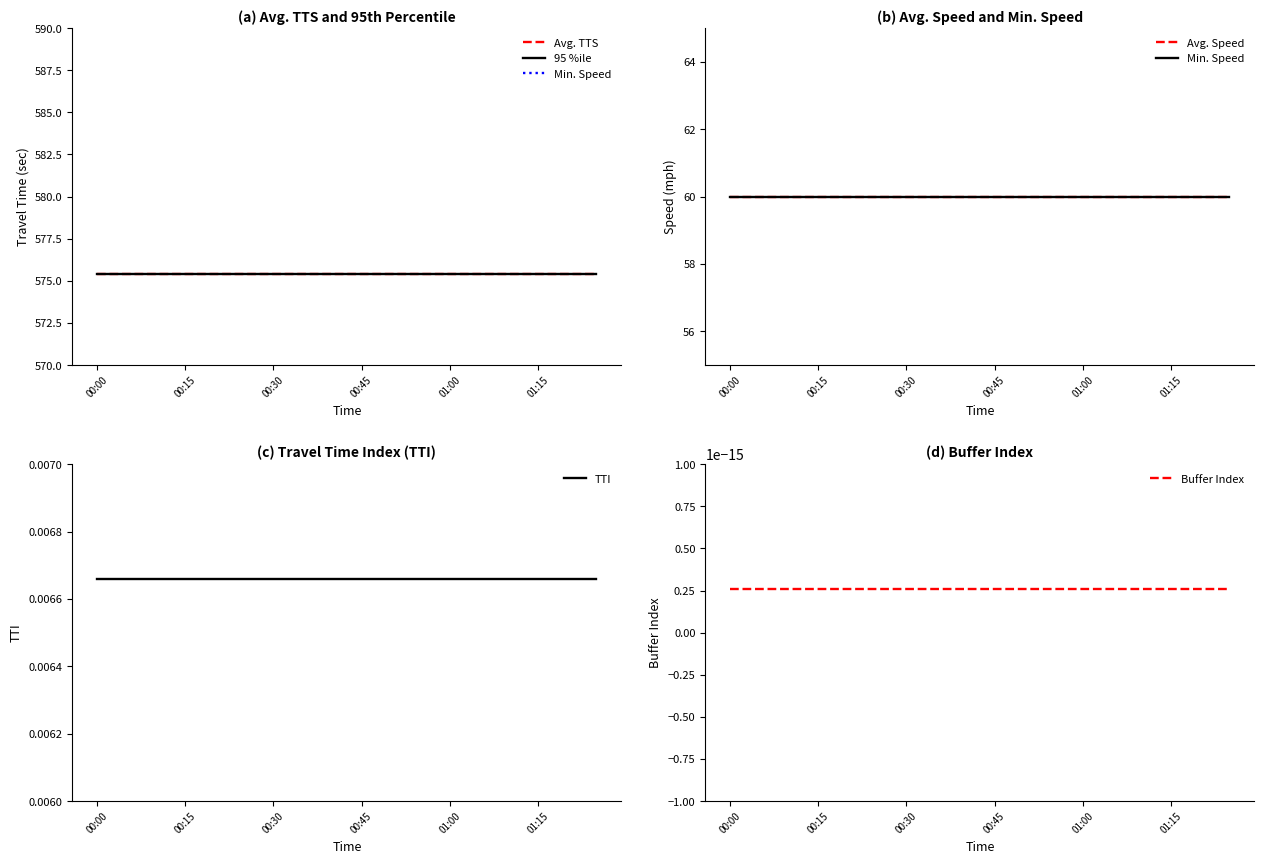

The value of Avg. TTS at 17 is 575.4. True or false?

True